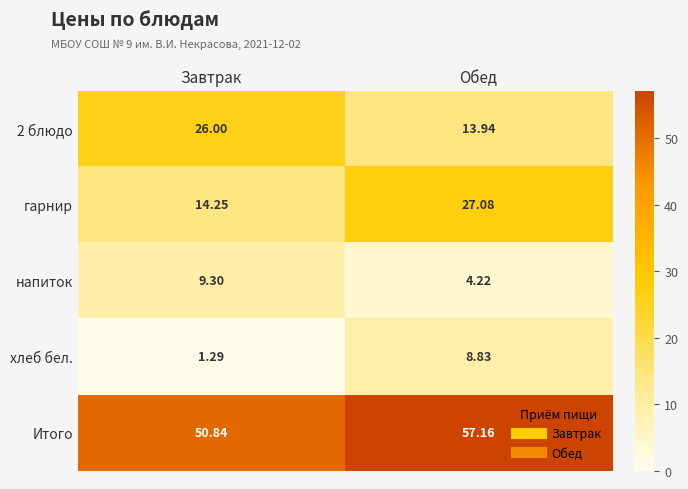

Between Завтрак and Обед, which series saw the biggest shift?

гарнир